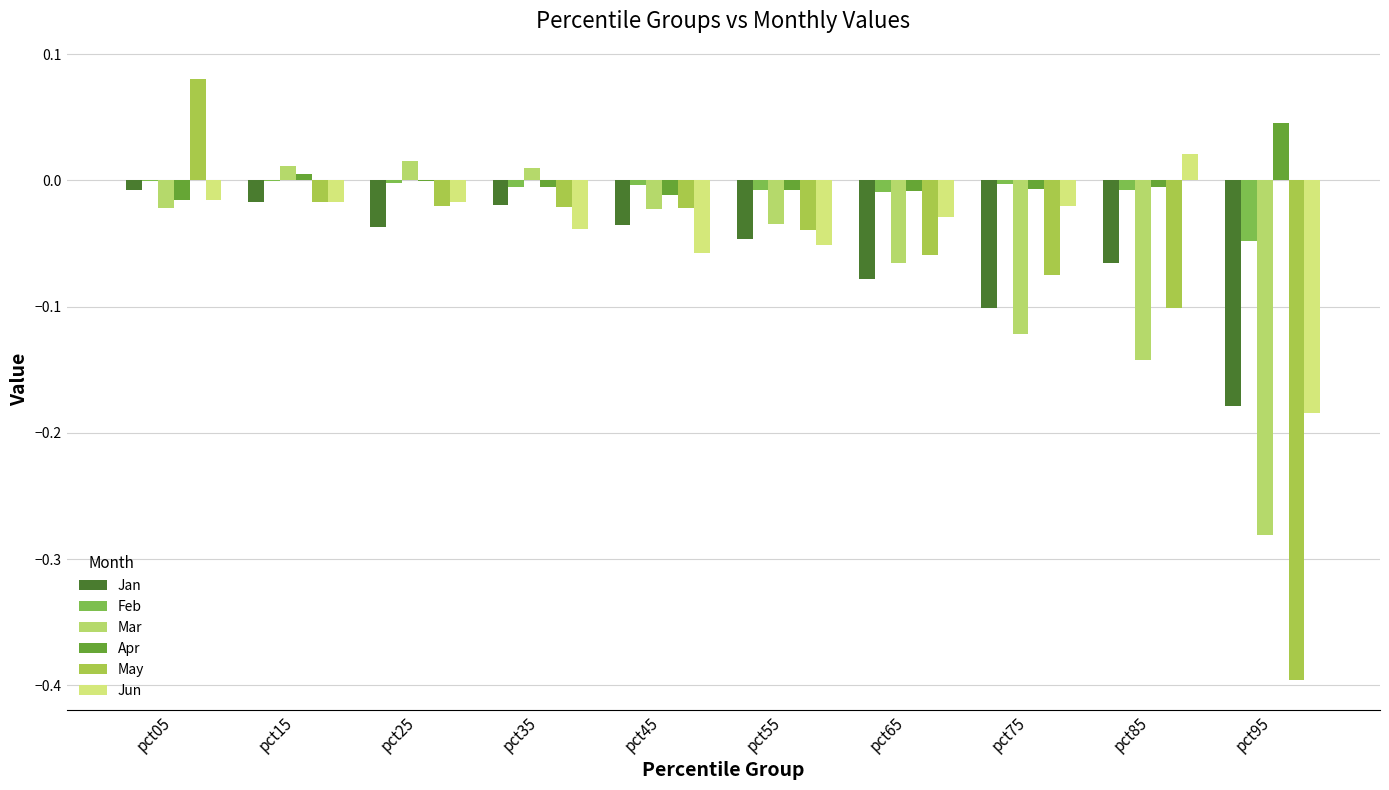

Is it true that Feb equals -0.0 at pct25?

False